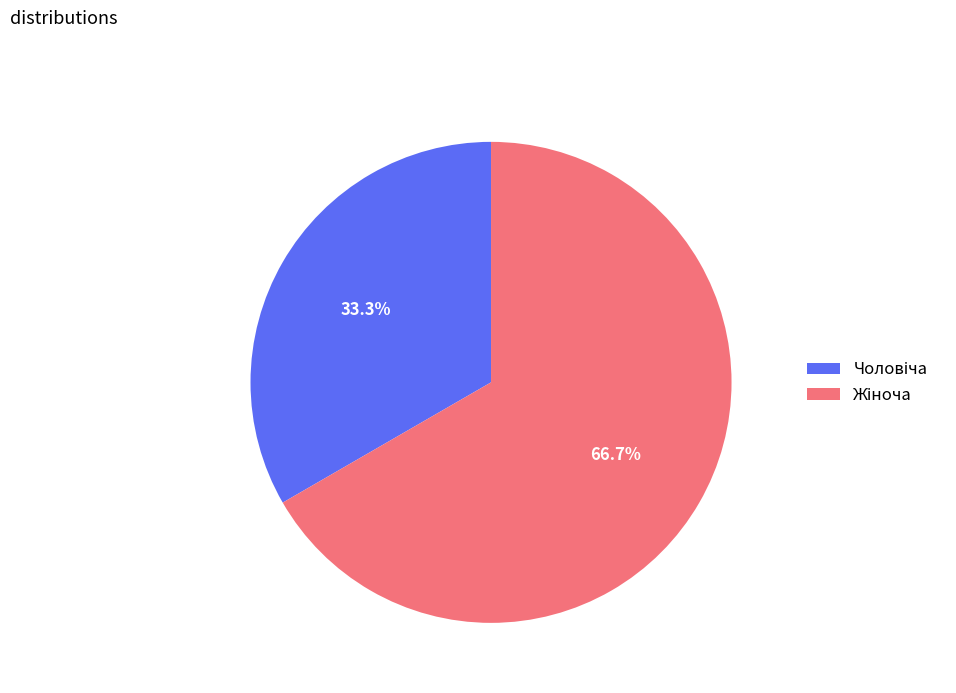

Is there a majority slice in this chart?

Yes